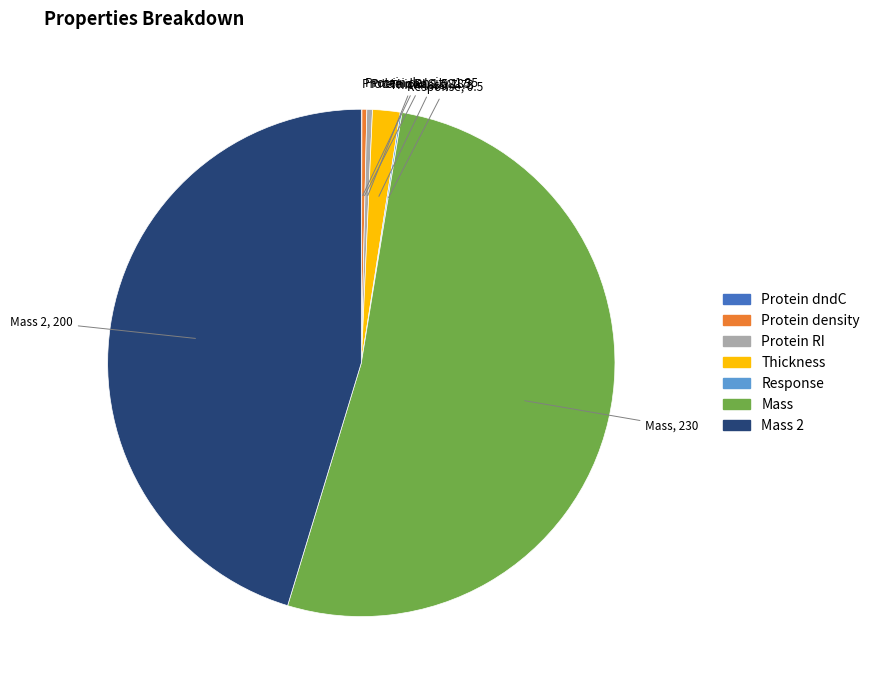

Is there any slice that represents more than half of the pie?

Yes